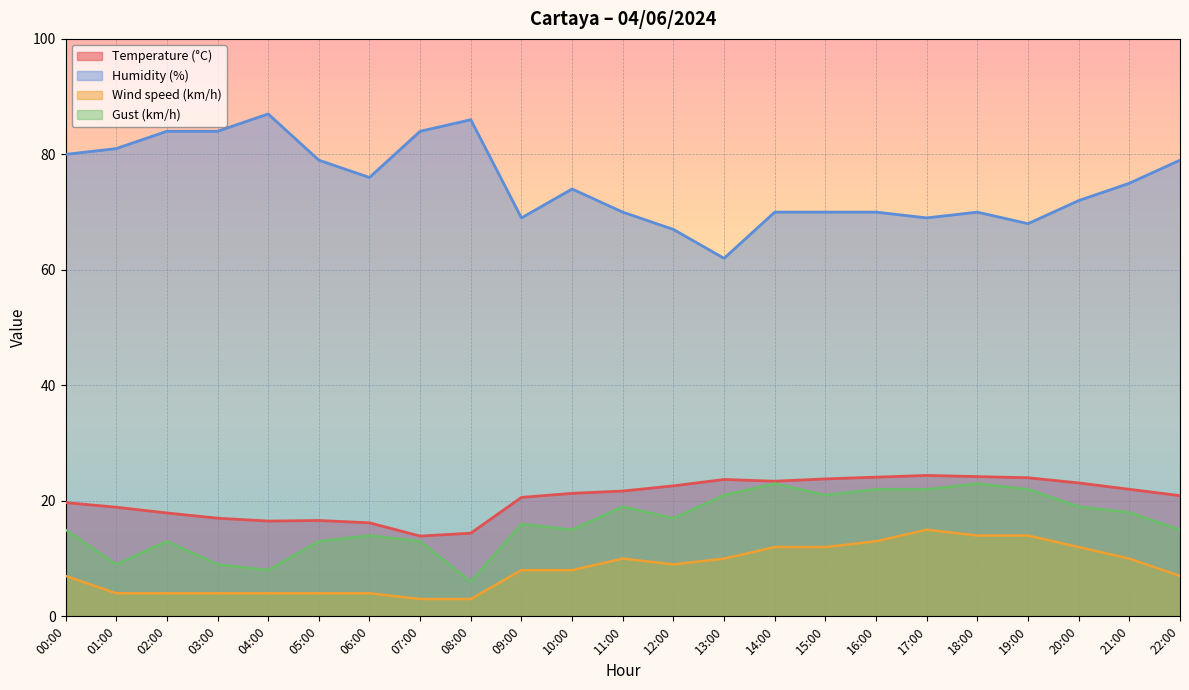

What value does the Wind speed (km/h) series have at 08:00?

3.0